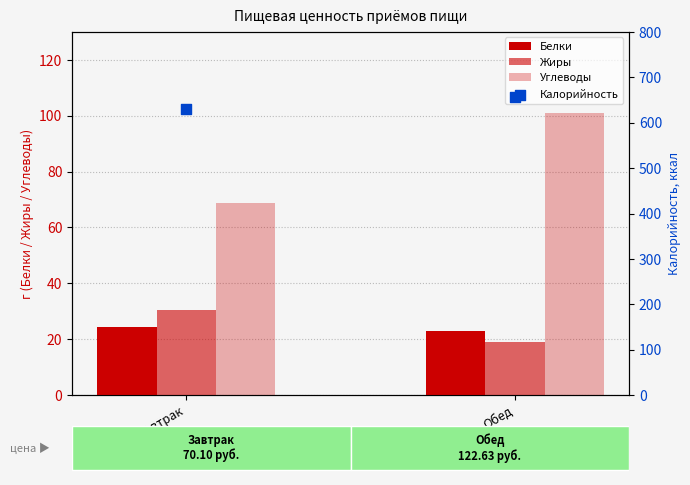

At how many categories does at least one series exceed 179?

2